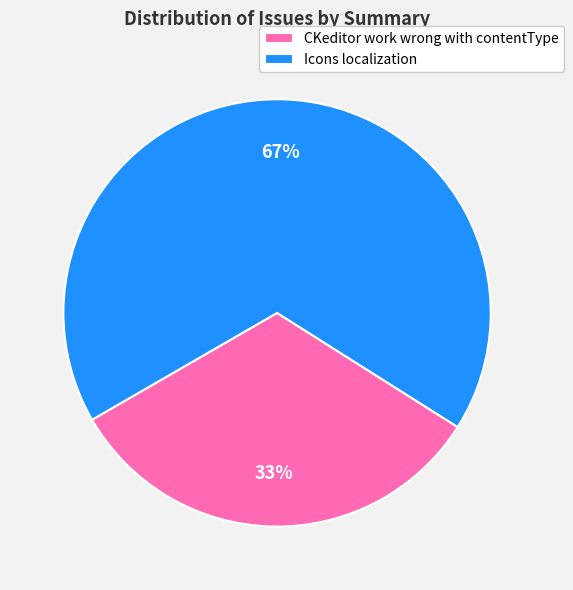

Do Icons localization and CKeditor work wrong with contentType together represent more than half of the pie?

Yes